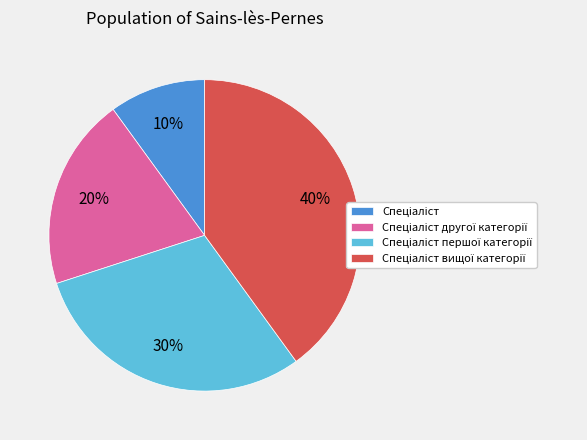

Count the number of slices in the pie.

4